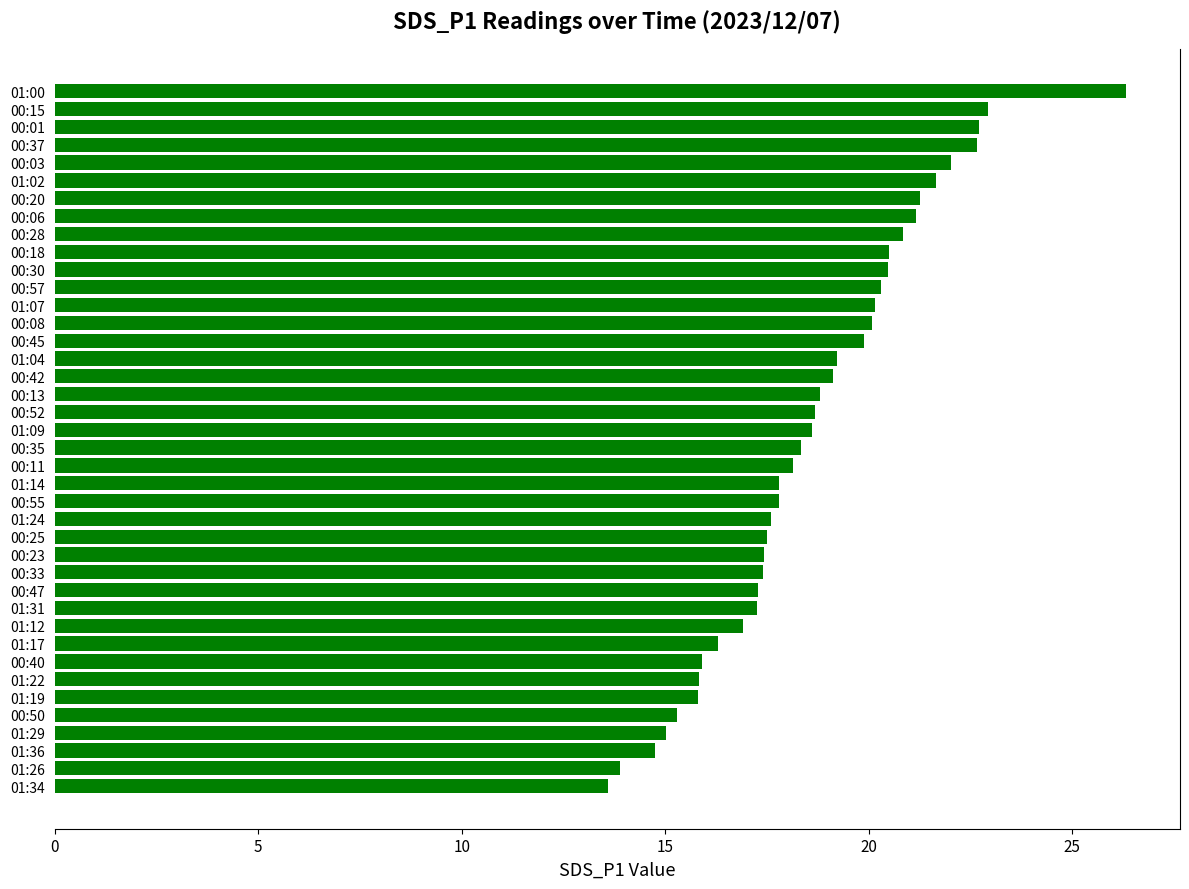

Between 01:29 and 00:35, which is larger?

00:35